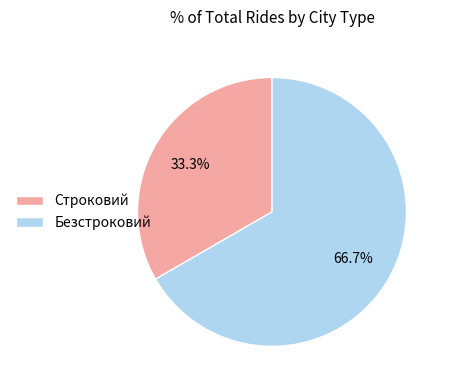

What is the total percentage of Безстроковий and Строковий?

100.0%